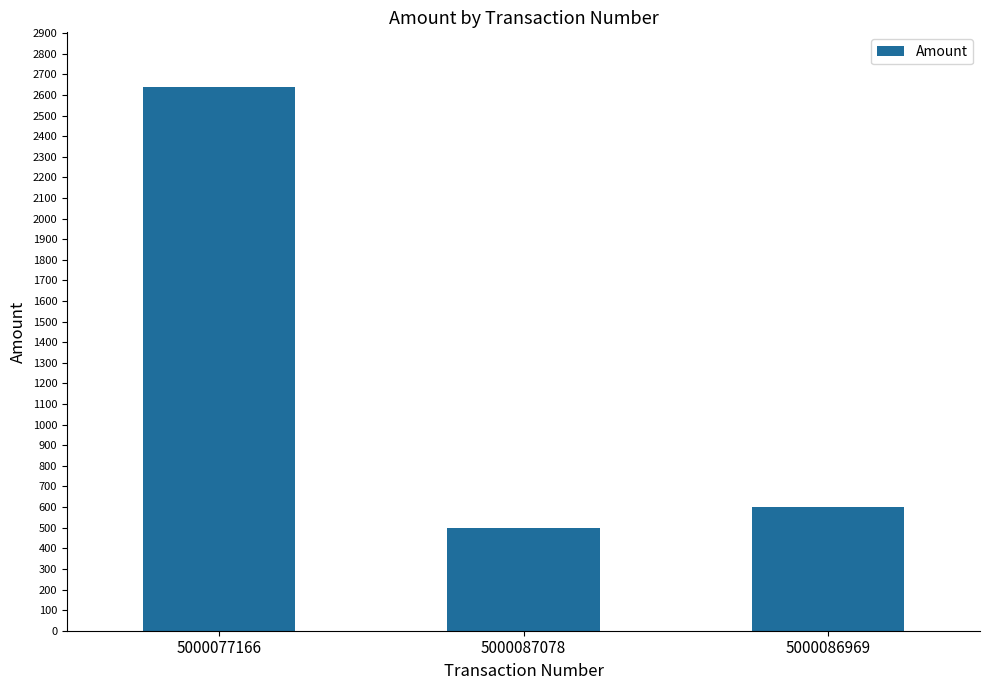

What is the label of the 1st bar from the right?

5000086969